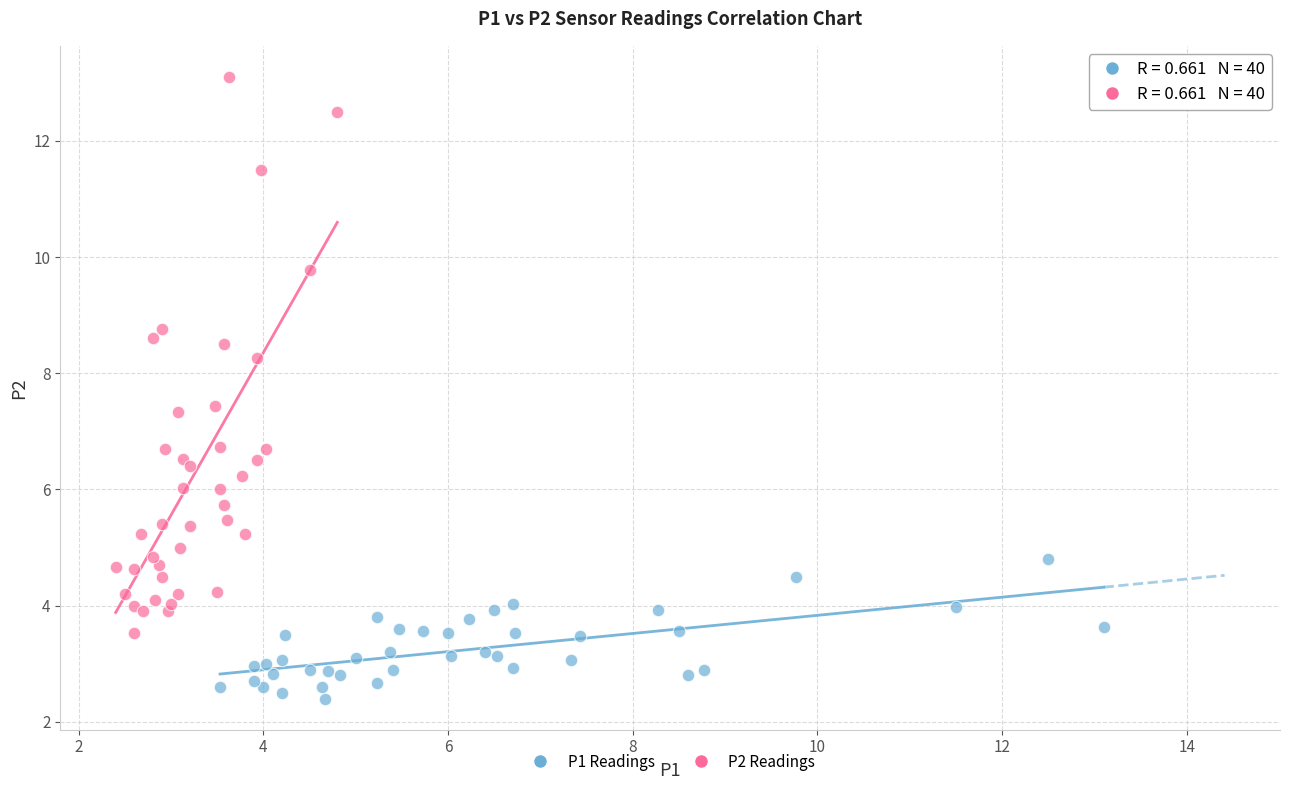

Which series contains the highest Y value?

P2 Readings